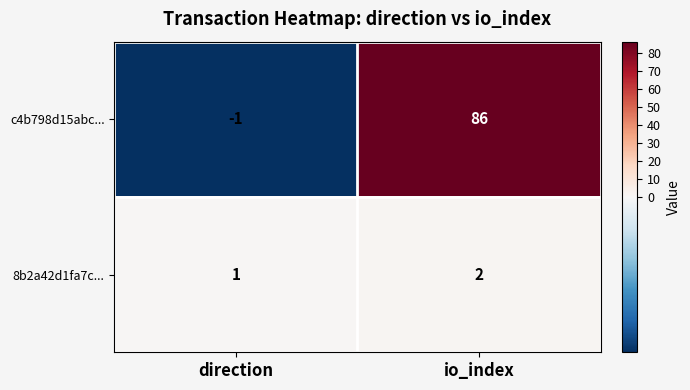

The c4b798d15abc... series shows 142 at io_index. True or false?

False